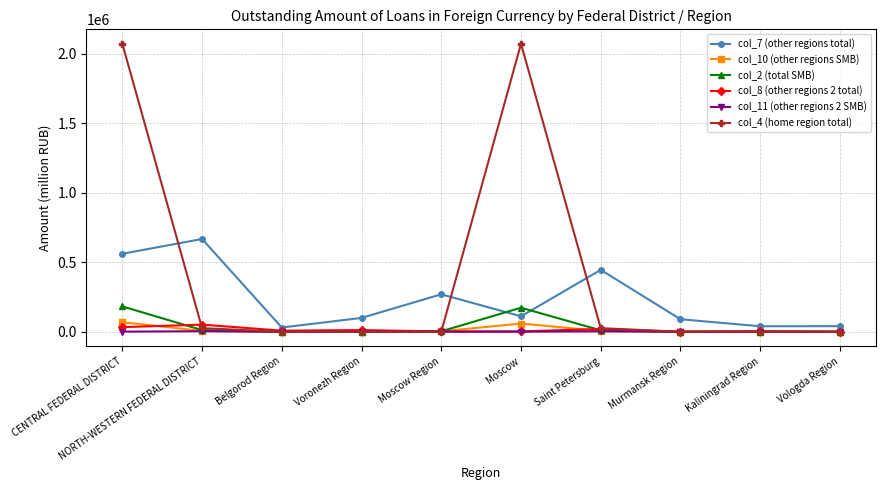

What is the average value of the col_4 (home region total) series?

419471